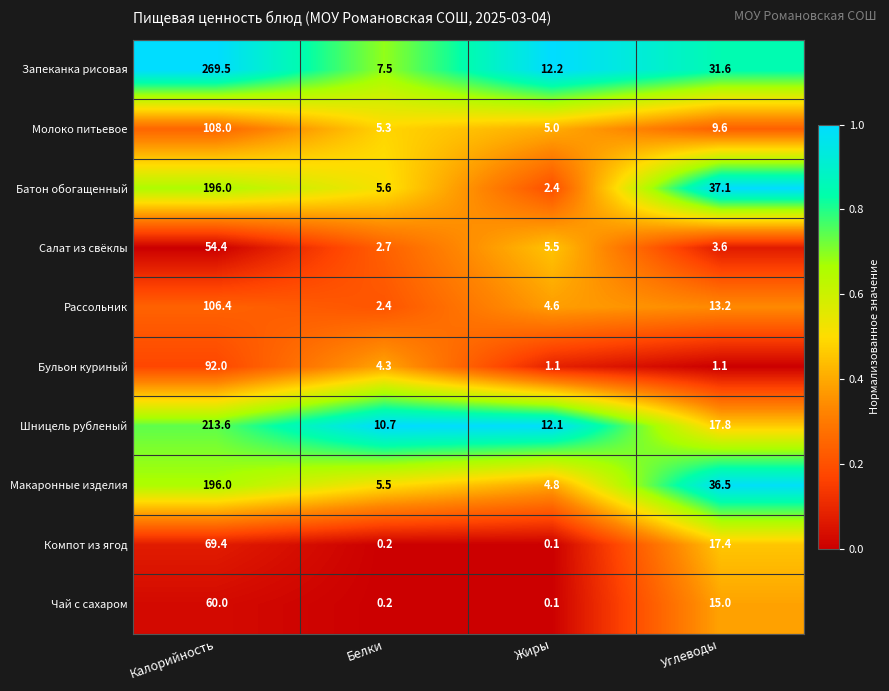

What is the difference between the Батон обогащенный values at Белки and Жиры?

3.2